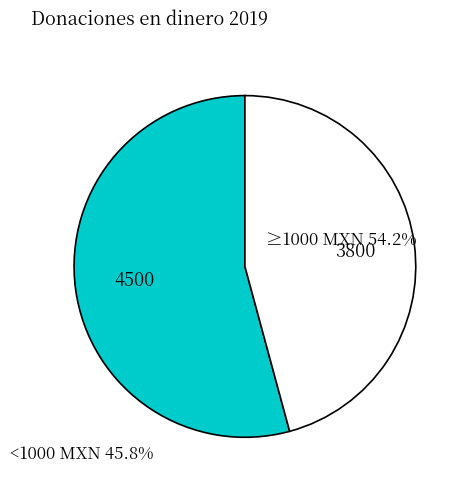

Is there a majority slice in this chart?

Yes